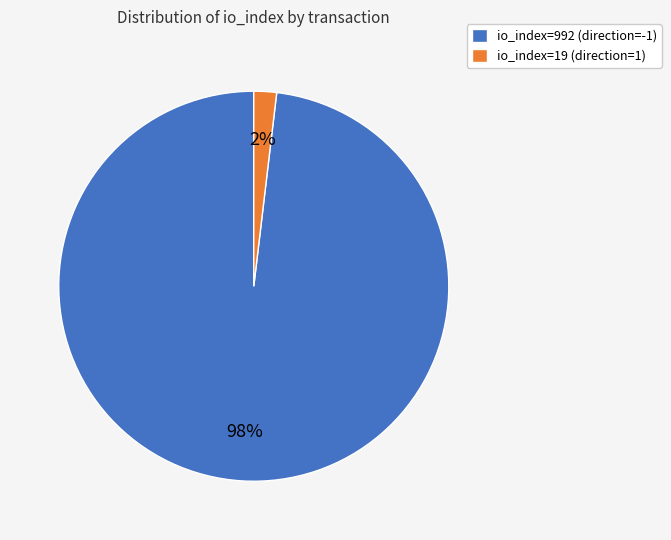

Does io_index=992 (direction=-1) account for over 50% of the chart?

Yes